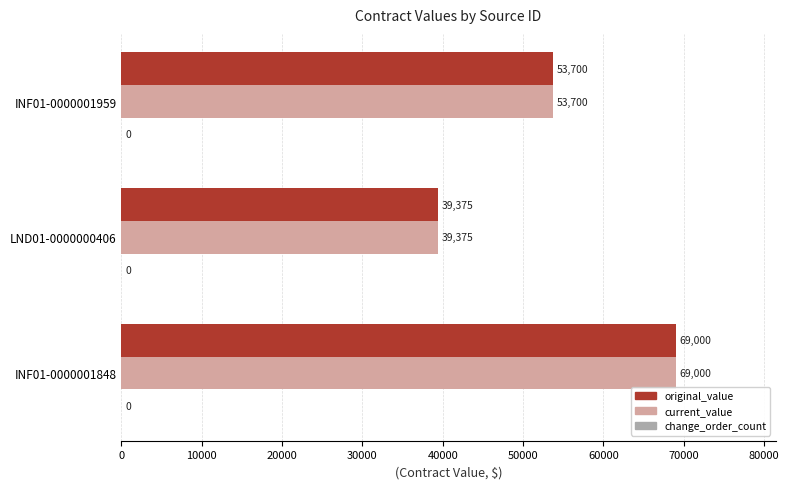

How many series are shown in this chart?

2